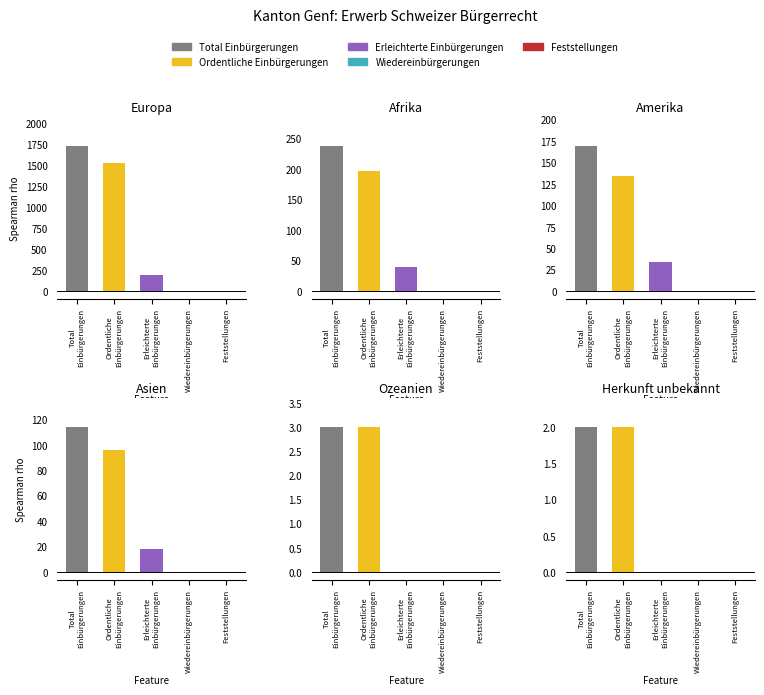

Is the value of Total Einbürgerungen at Asien greater than the value of Erleichterte Einbürgerungen at Amerika?

Yes